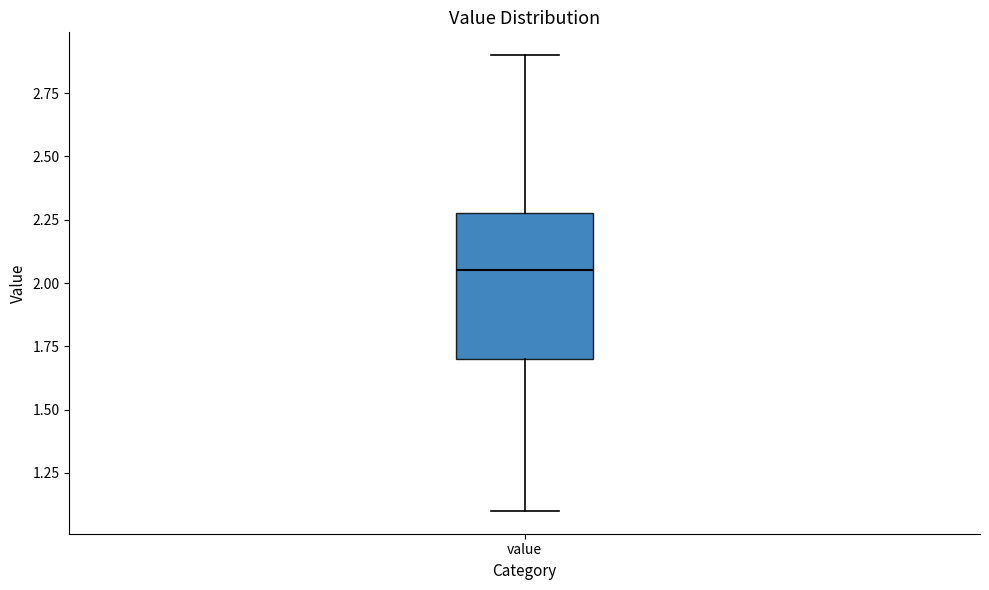

Where does the upper whisker of the box for value end on the y-axis? The values are not printed on the chart, so give them approximately, as read against the axis.

2.90